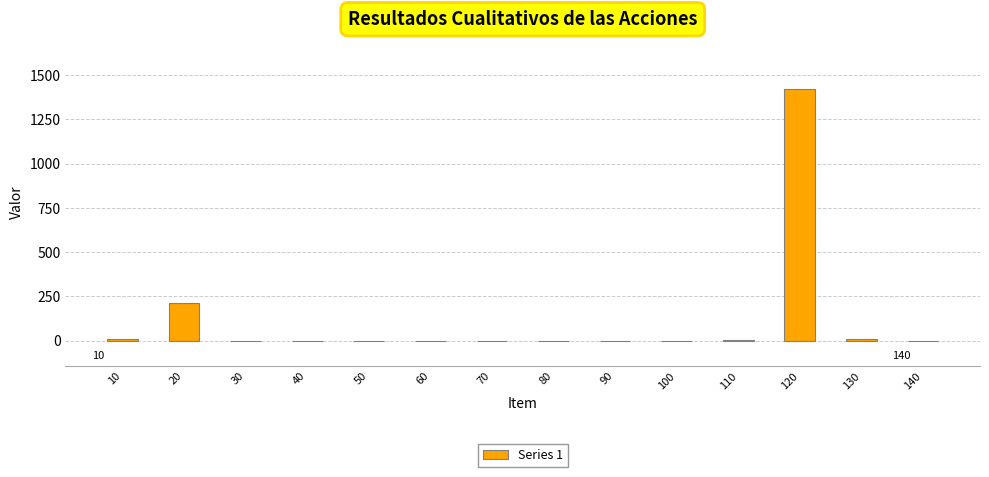

True or false: the data shows 583 at 90.

False